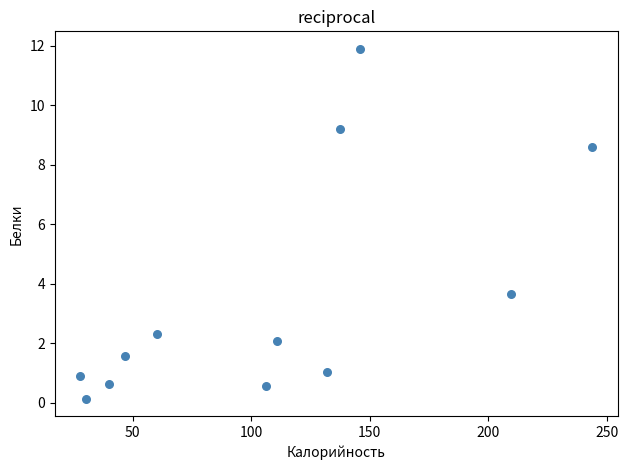

What is the range of Y values (max minus min)?

11.8